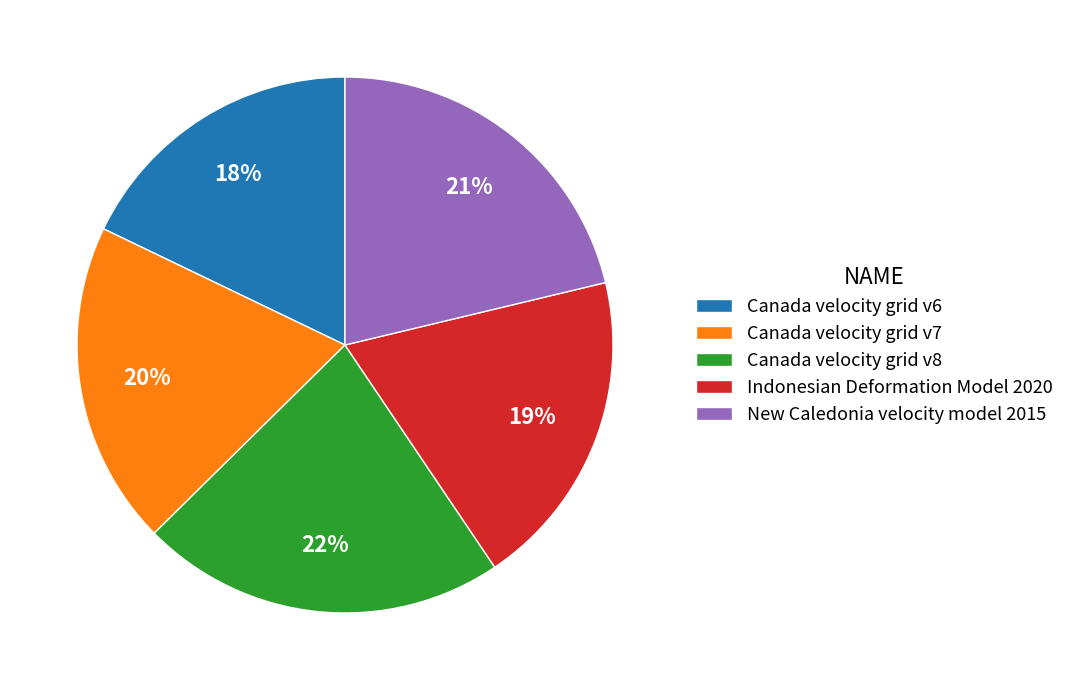

To the nearest percent, what is the difference between the largest and smallest slice percentages?

4%